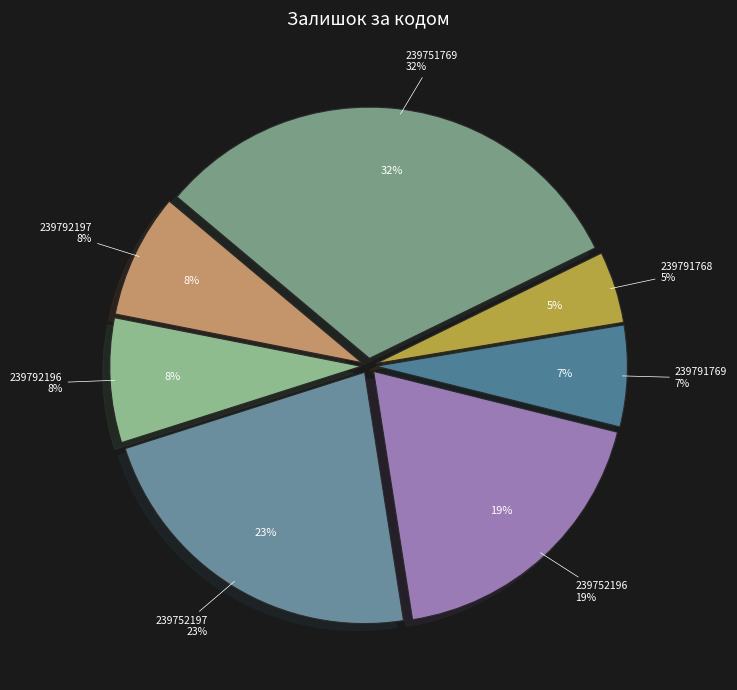

Is it true that 239751769 is 46% of the pie?

False